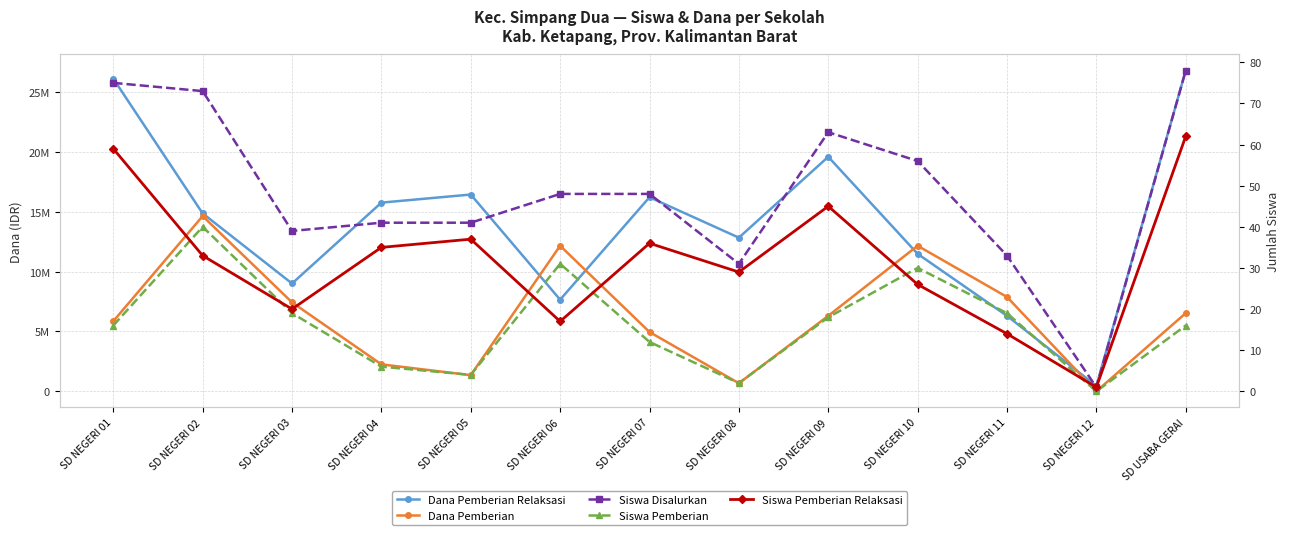

At which category does Siswa Pemberian Relaksasi reach its first local peak?

SD NEGERI 05